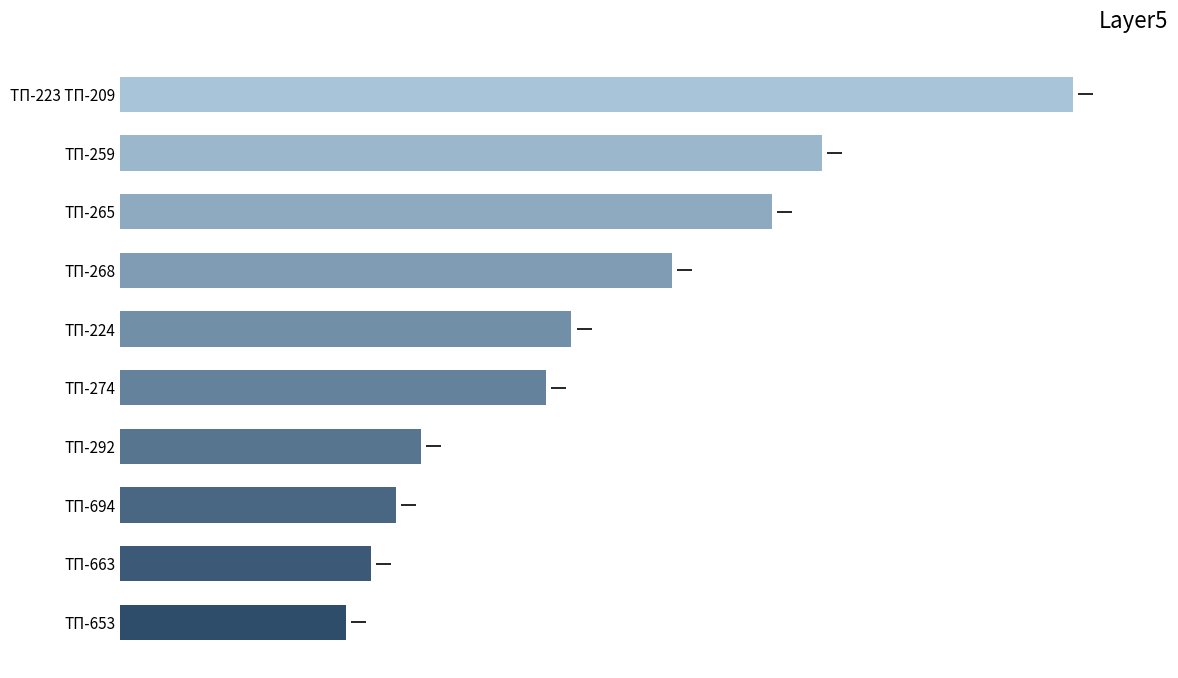

What is the maximum value shown in the chart?

38